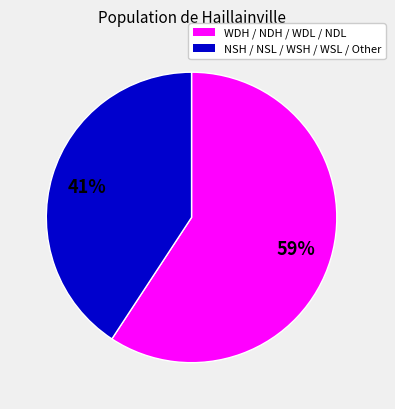

Is there any slice that represents more than half of the pie?

Yes